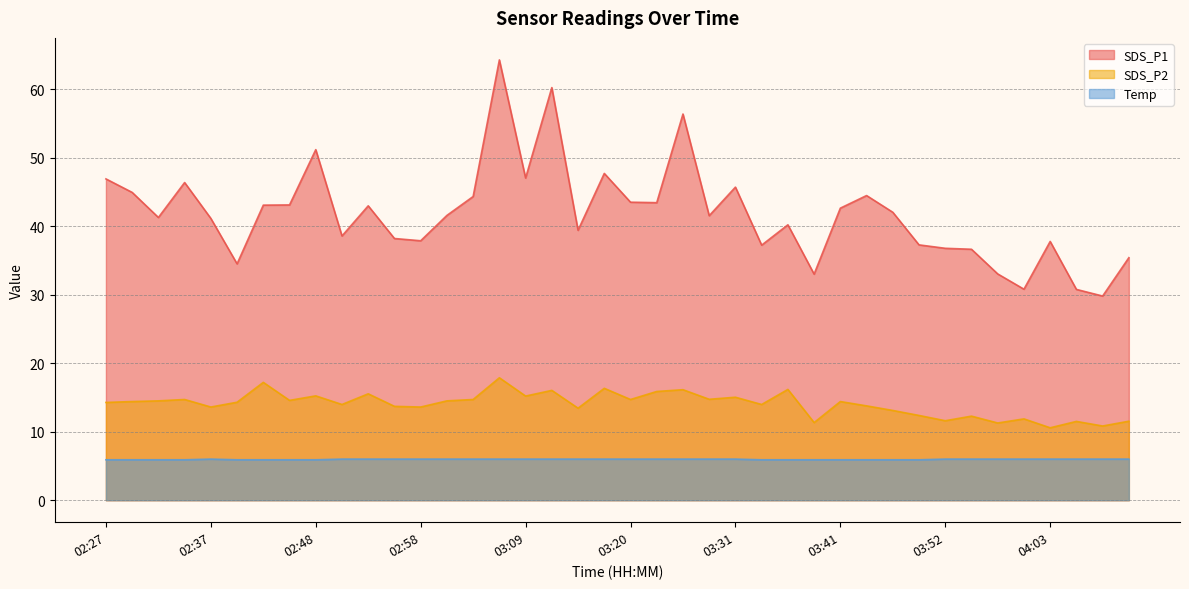

At which category does SDS_P2 reach its first local peak?

02:34